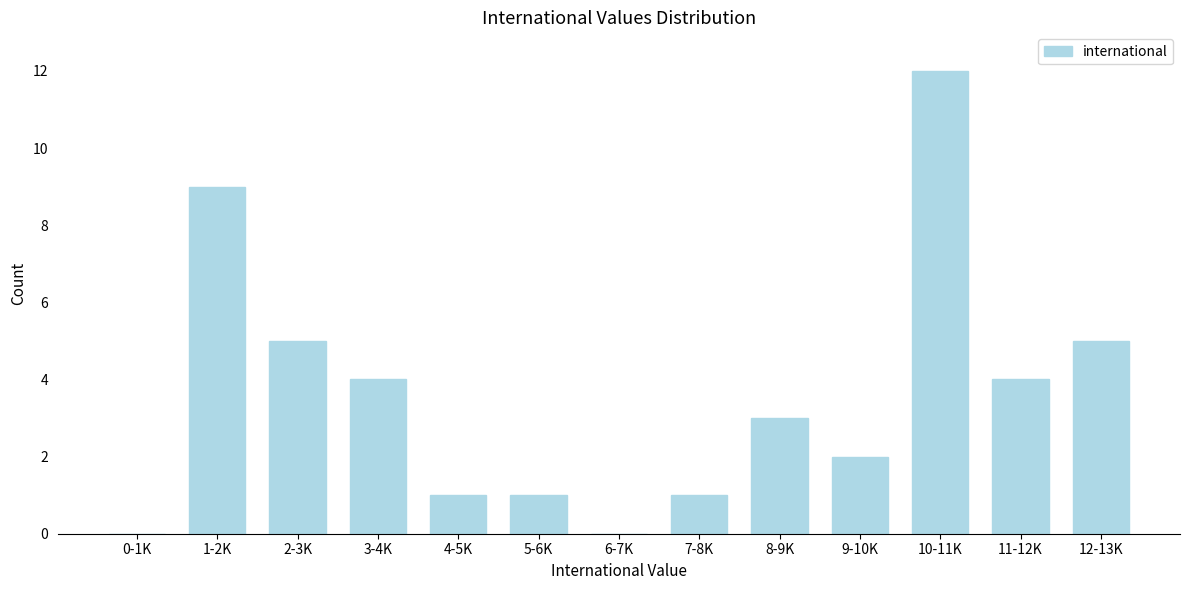

Reading left to right, transcribe all the data shown in this chart.

0-1K=0	1-2K=9	2-3K=5	3-4K=4	4-5K=1	5-6K=1	6-7K=0	7-8K=1	8-9K=3	9-10K=2	10-11K=12	11-12K=4	12-13K=5